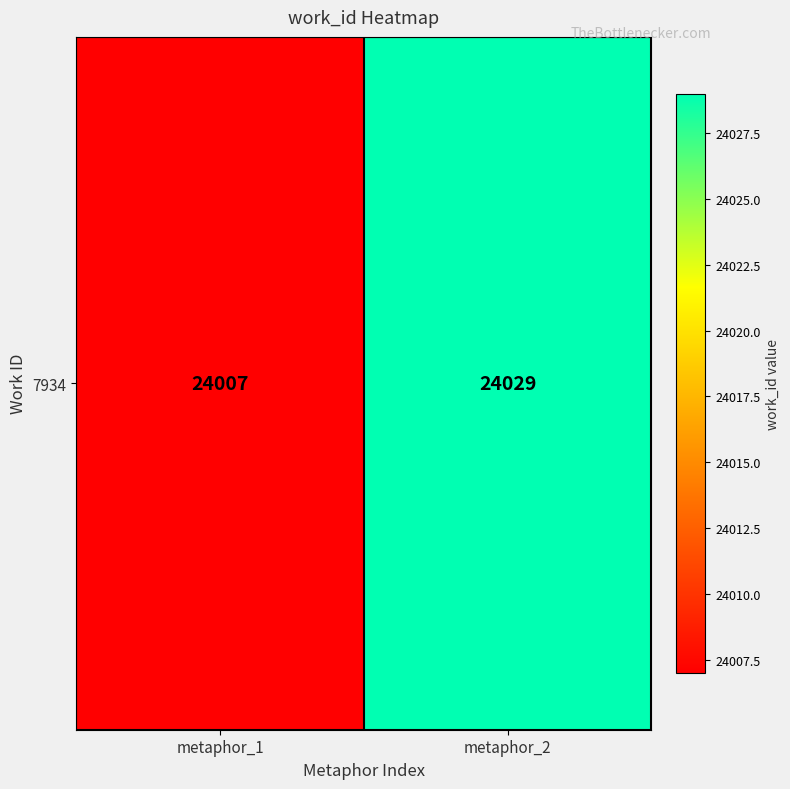

True or false: the data shows 38935 at metaphor_1.

False